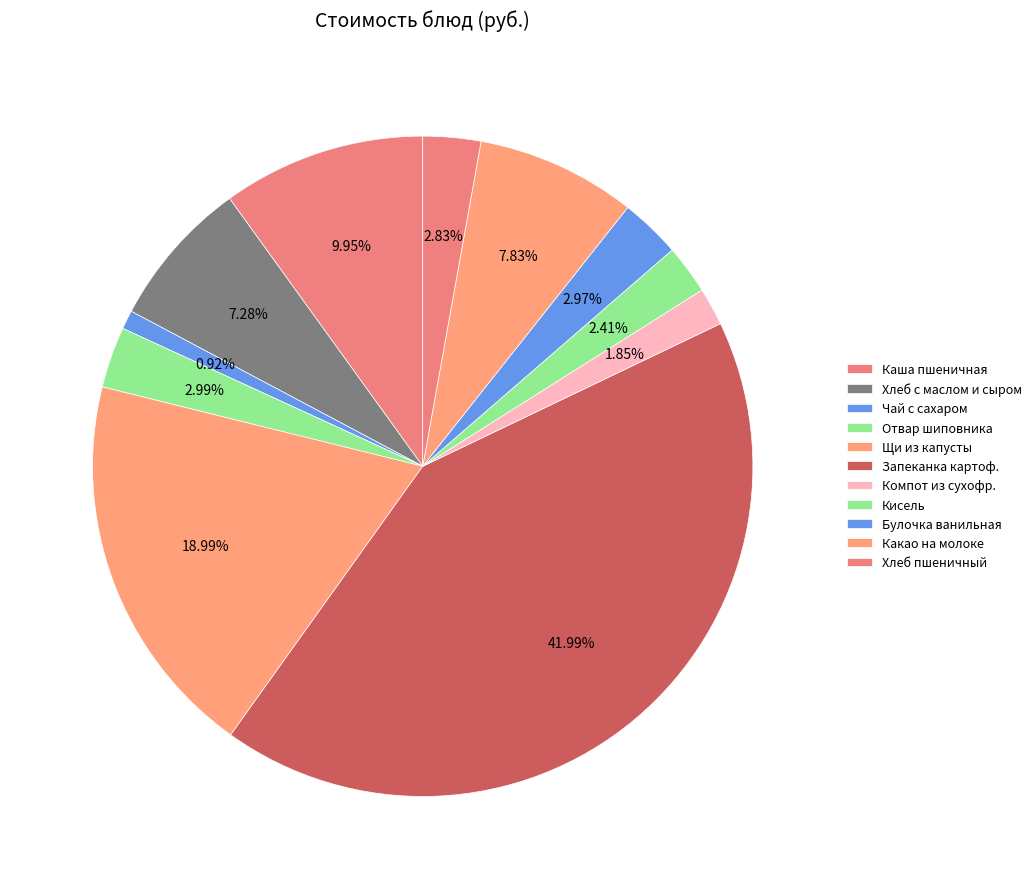

Which slice is the largest?

Запеканка картоф.